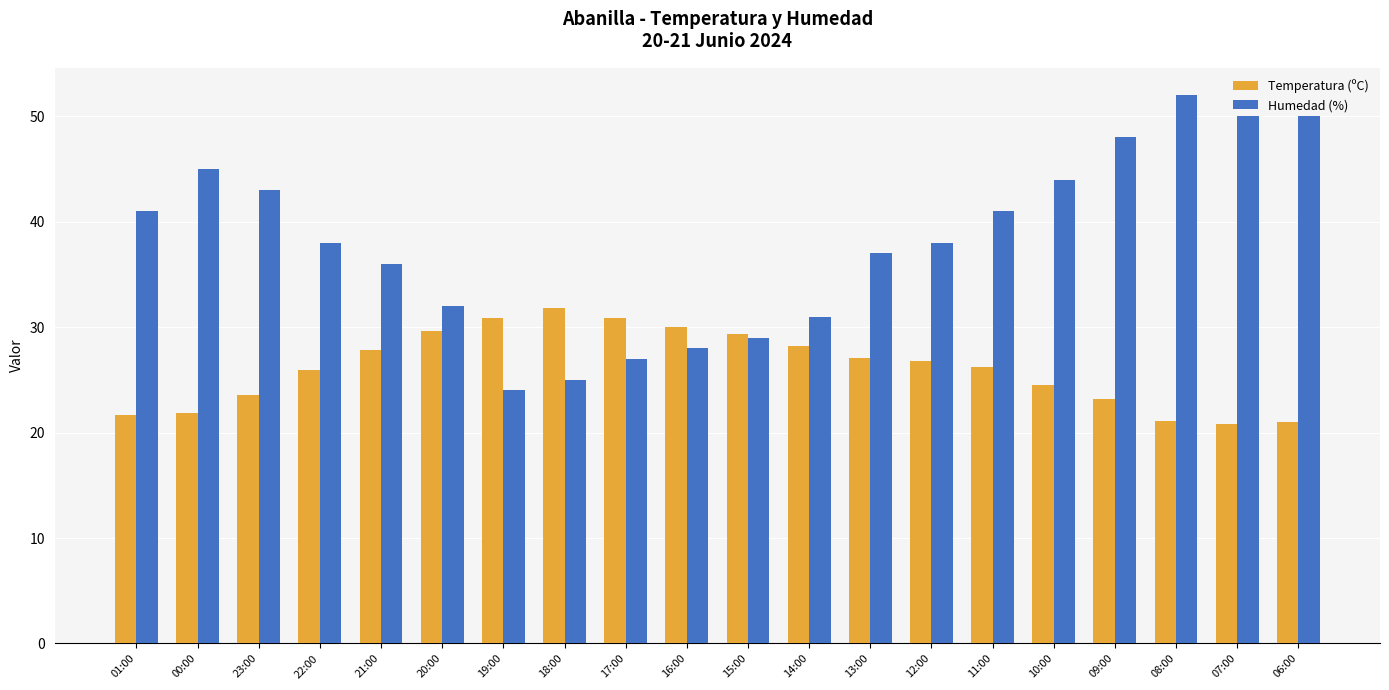

Between 16:00 and 11:00, which series saw the biggest shift?

Humedad (%)